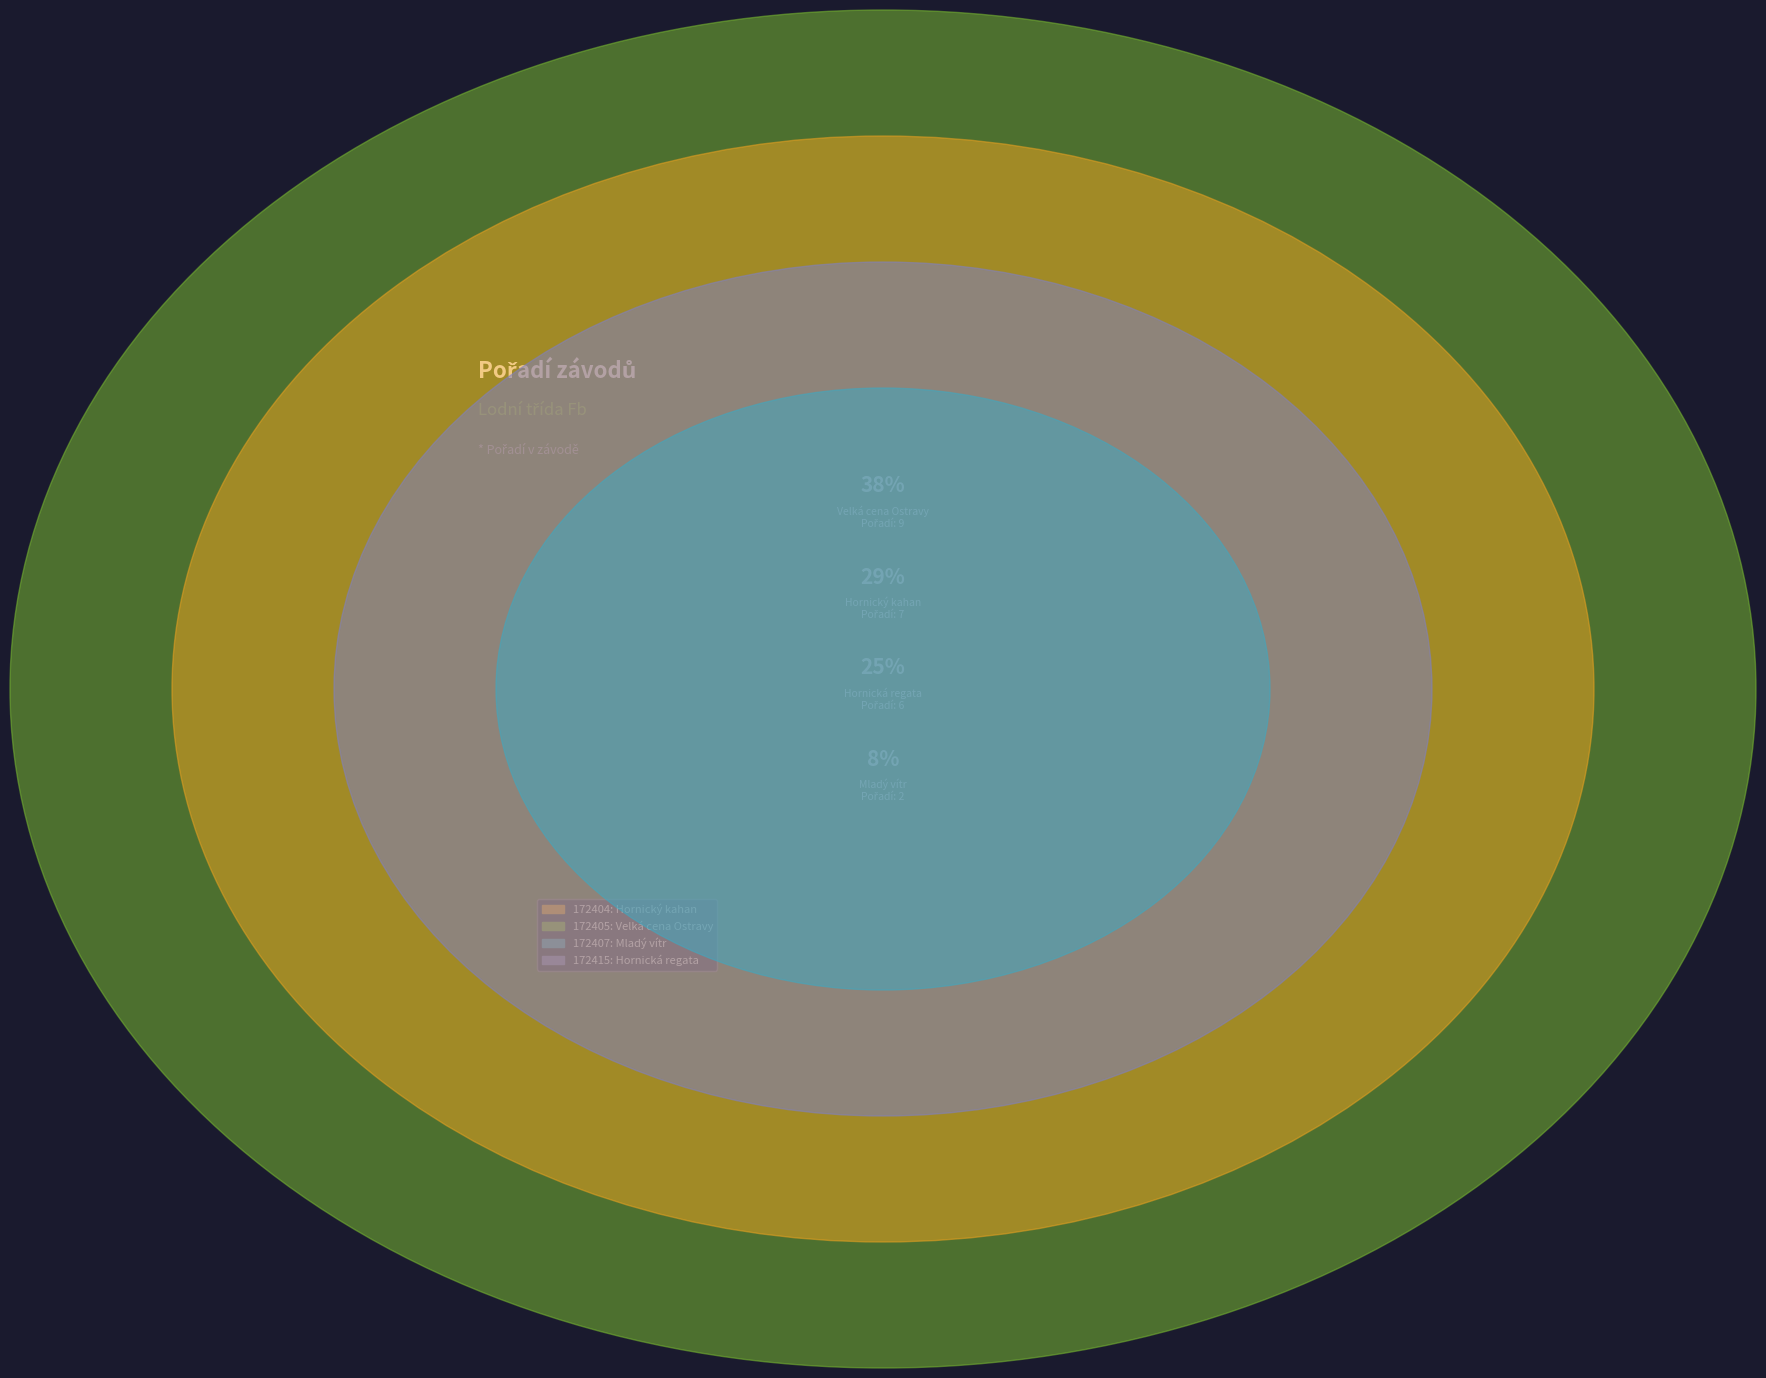

To the nearest percent, what percentage of the pie is 172407?

8%